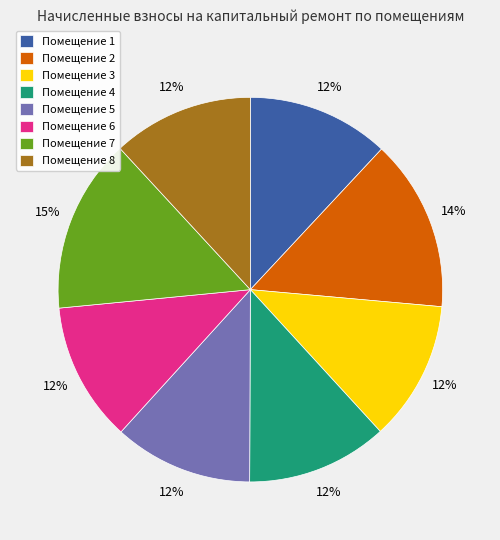

Approximately how many times larger is the value at Помещение 8 compared to Помещение 7?

0.8